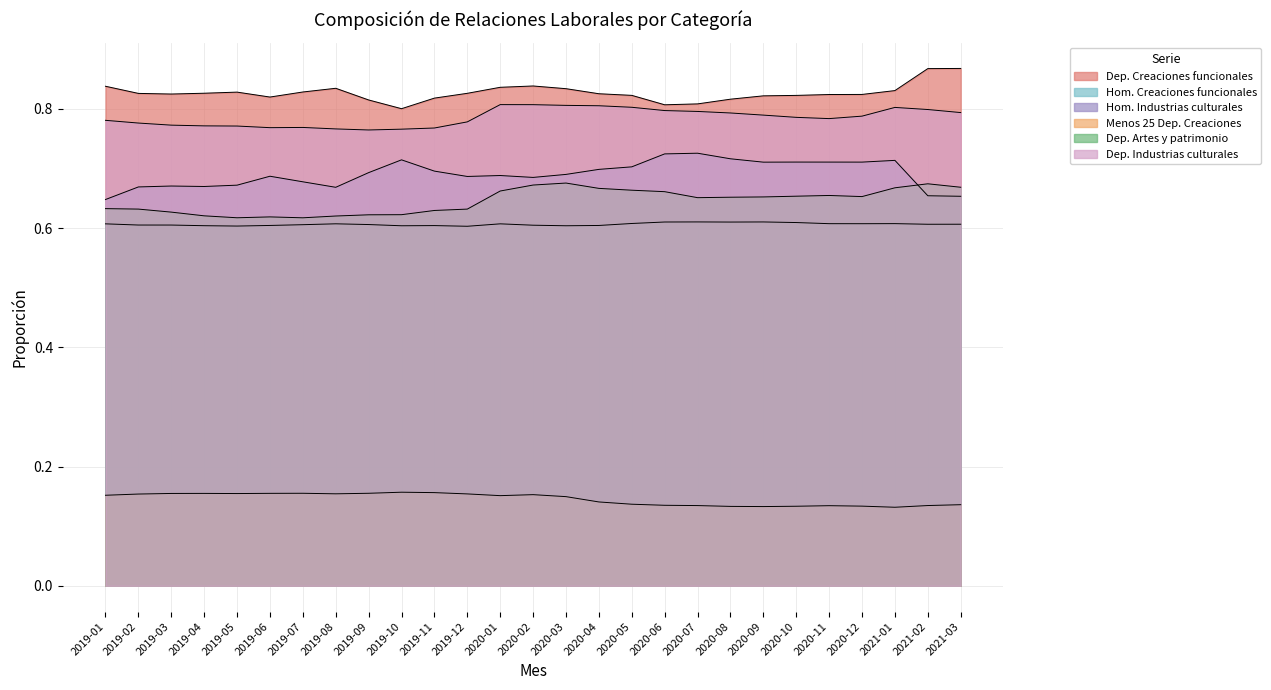

At which category does Hom. Creaciones funcionales reach its first local valley?

2019-05